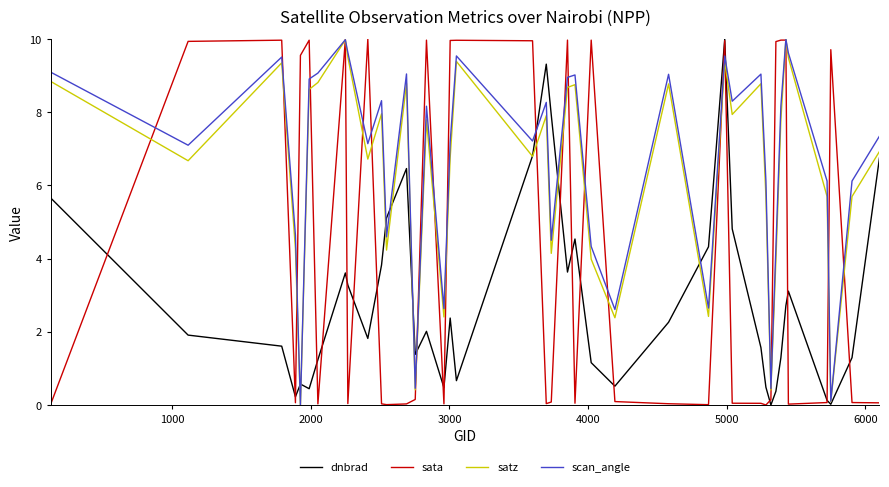

What is the highest value of the sata series?

10.0